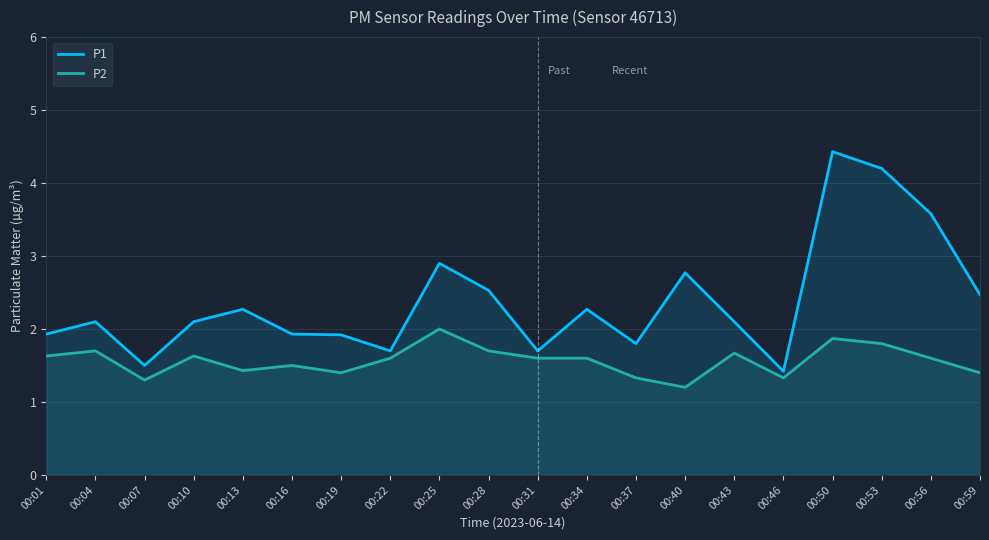

What is the difference between the maximum and minimum values in the P1 series?

3.0